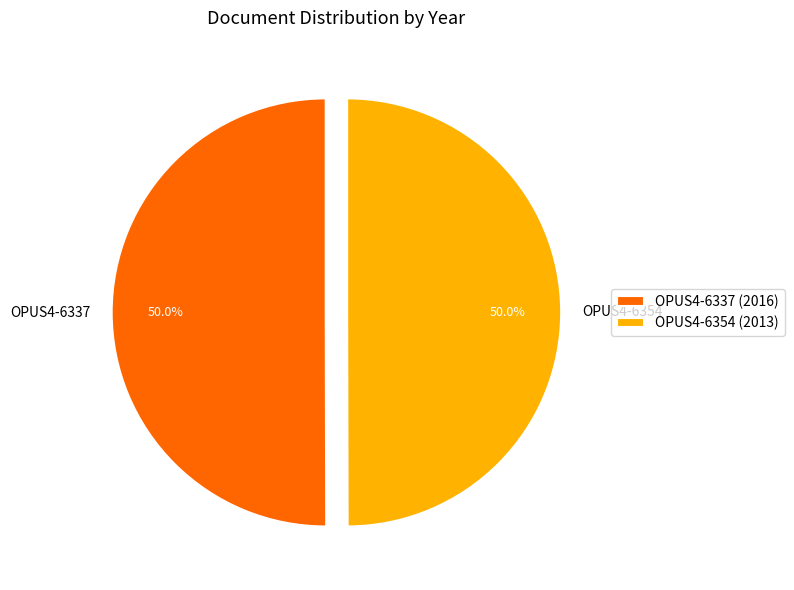

Is the sum of OPUS4-6337 and OPUS4-6354 greater than half?

Yes